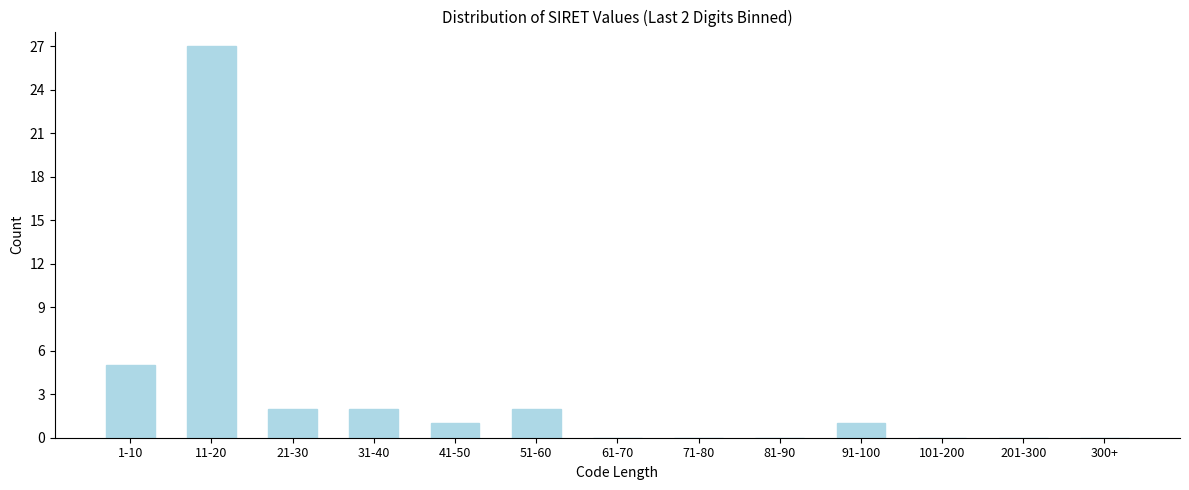

Reading right to left, transcribe all the data shown in this chart.

300+=0	201-300=0	101-200=0	91-100=1	81-90=0	71-80=0	61-70=0	51-60=2	41-50=1	31-40=2	21-30=2	11-20=27	1-10=5